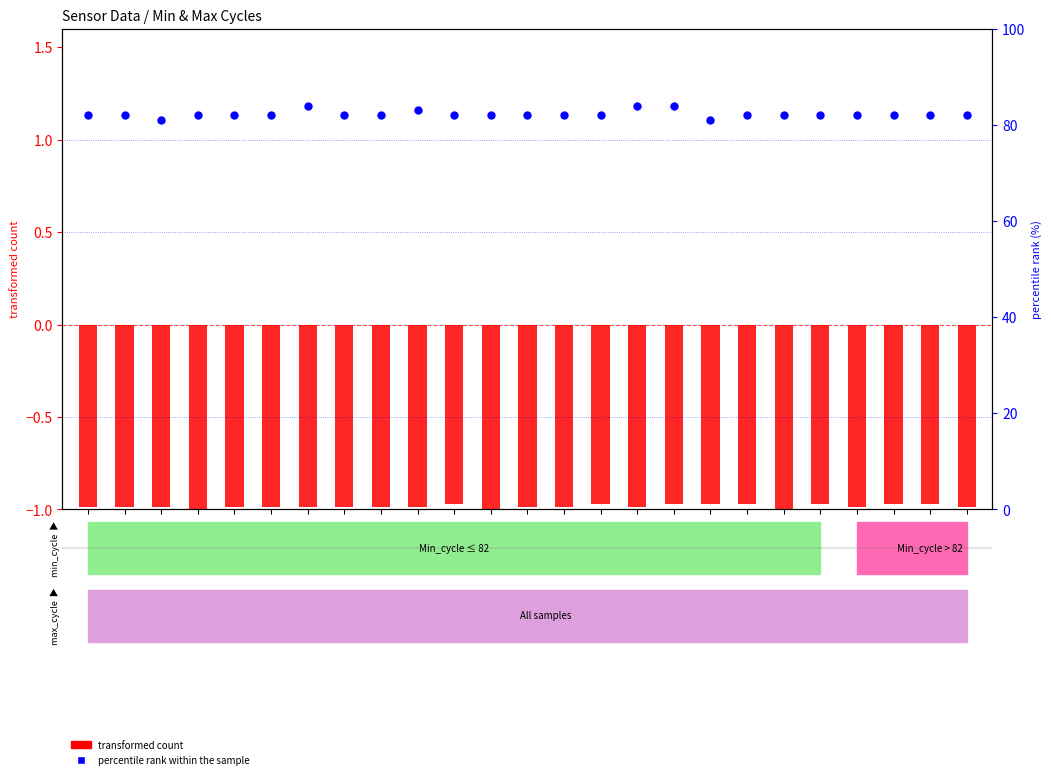

Is the value of percentile rank within the sample at 00:27 greater than the value of transformed count at 00:56?

Yes